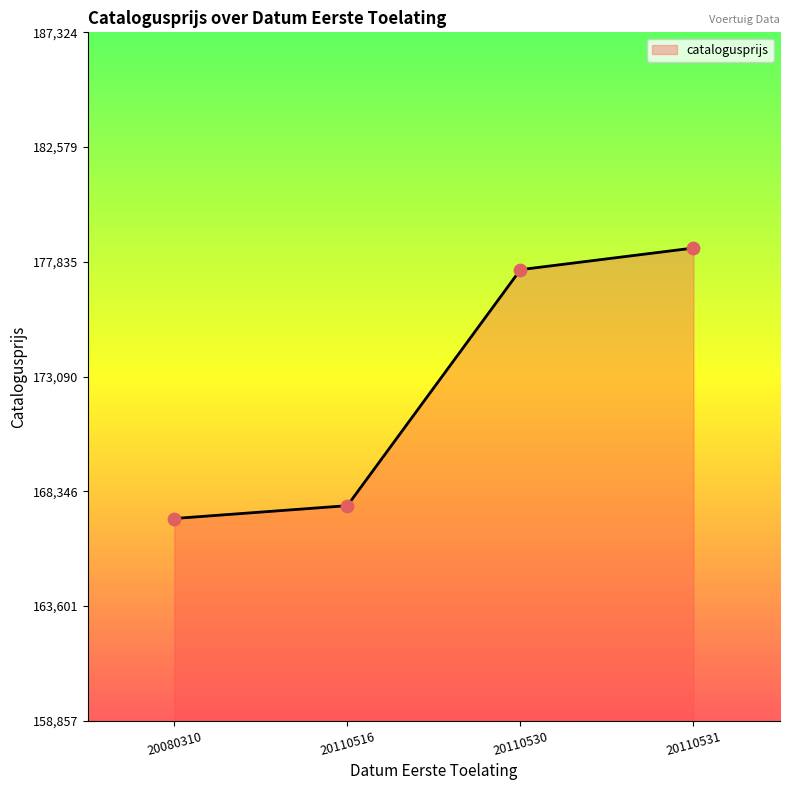

Approximately how many times larger is the value at 20110531 compared to 20110530?

1.0